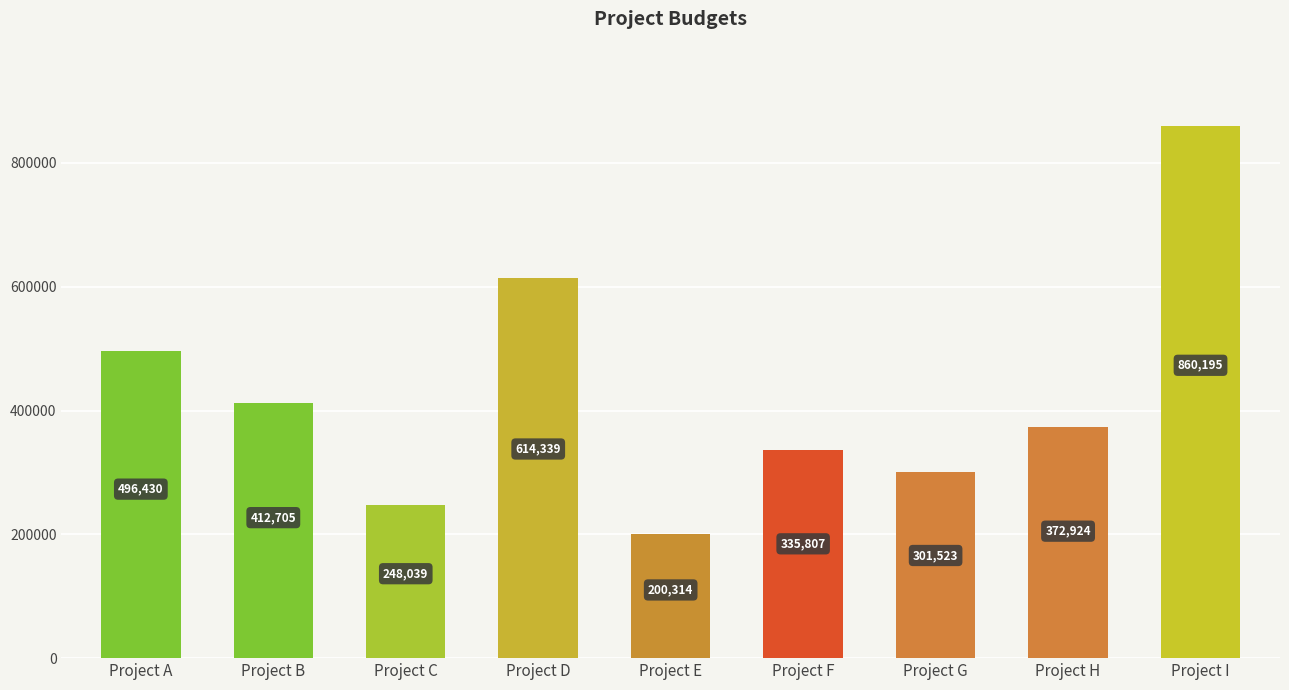

How many data points are less than 372924?

4